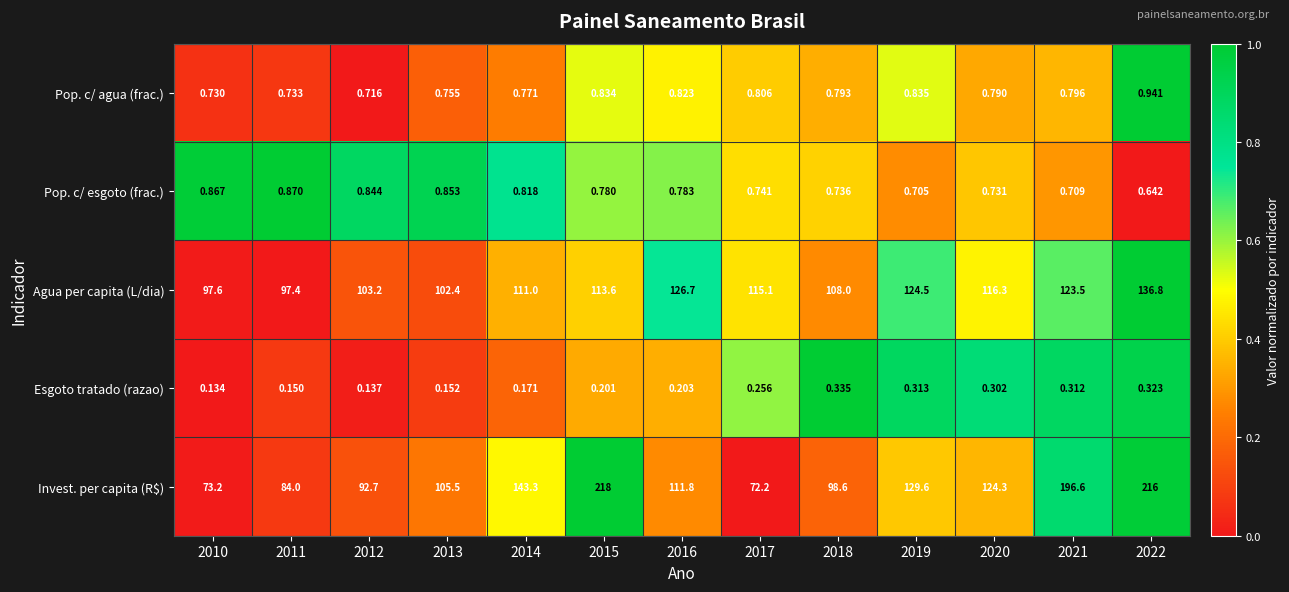

Which series has the largest total across all categories?

Invest. per capita (R$)